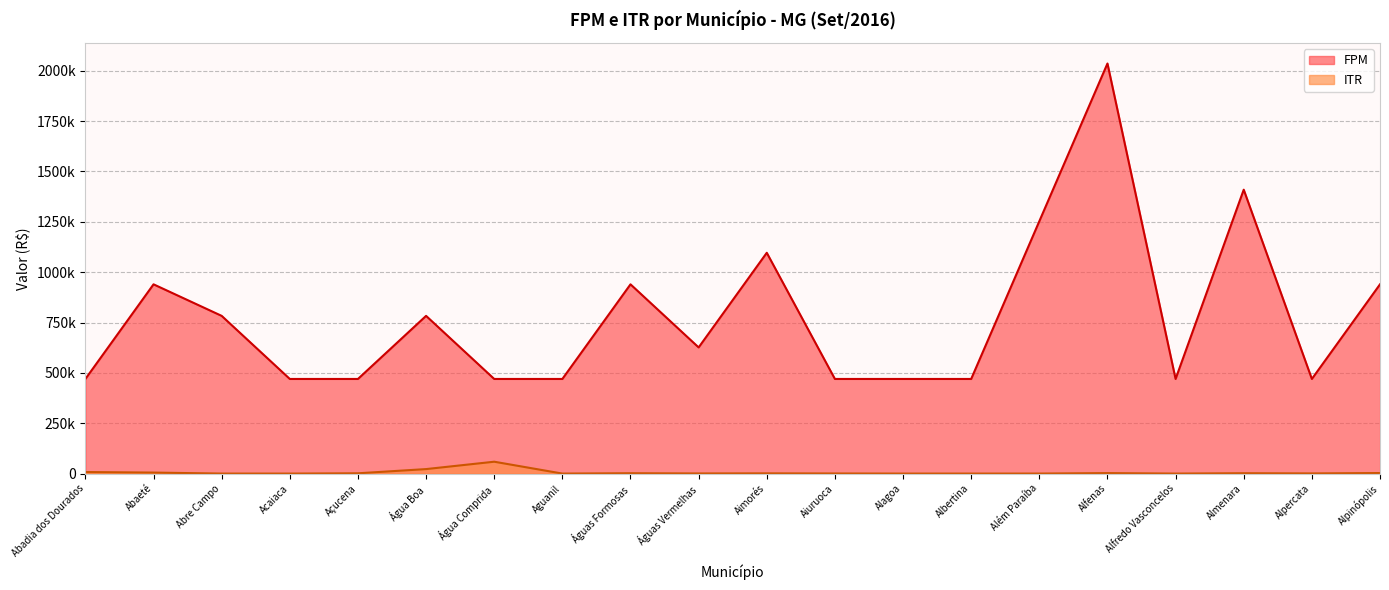

How many lines are shown in the chart?

2